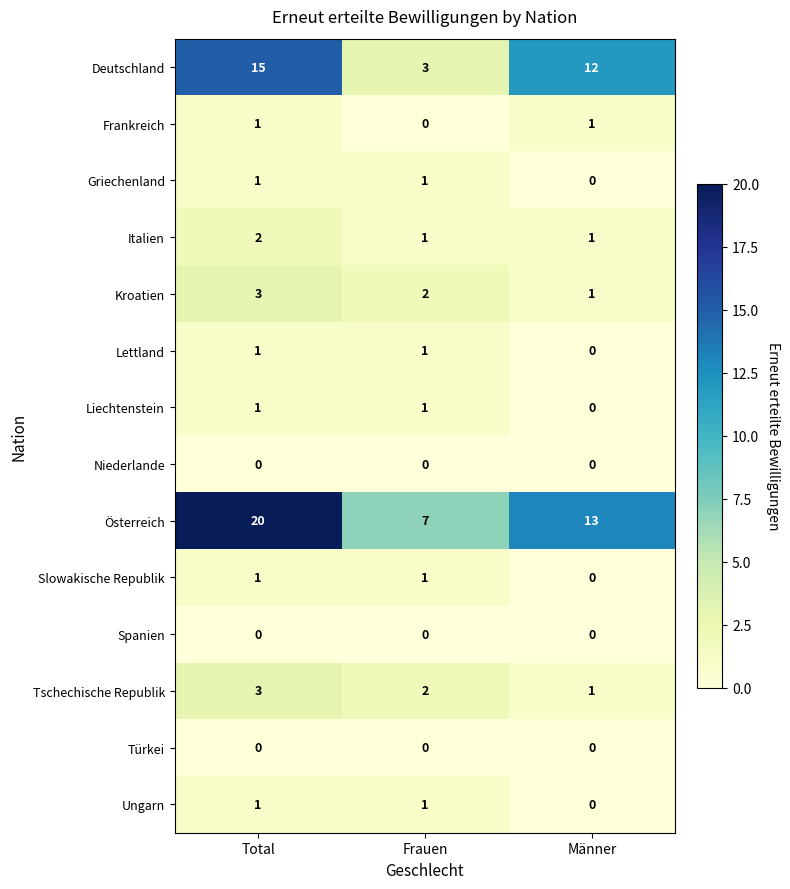

Where is Tschechische Republik nearest to the value 2?

Frauen